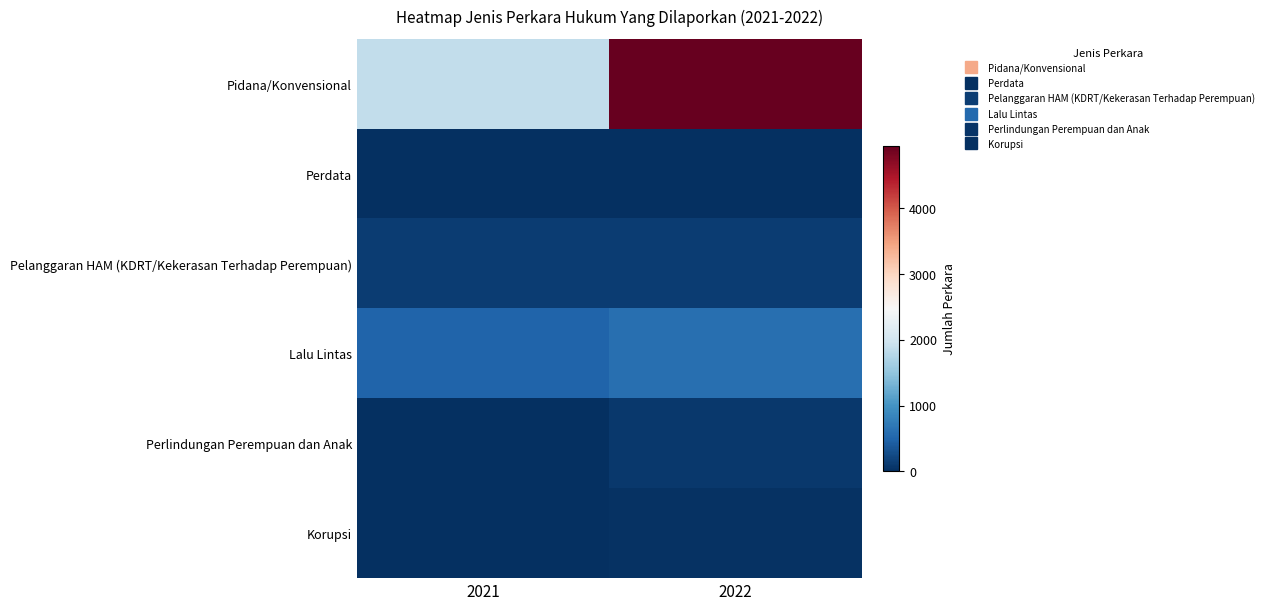

Reading left to right, transcribe all the data shown in this chart.

Pidana/Konvensional: 2021=1855	2022=4945
Perdata: 2021=0	2022=0
Pelanggaran HAM (KDRT/Kekerasan Terhadap Perempuan): 2021=128	2022=130
Lalu Lintas: 2021=496	2022=612
Perlindungan Perempuan dan Anak: 2021=0	2022=94
Korupsi: 2021=17	2022=20